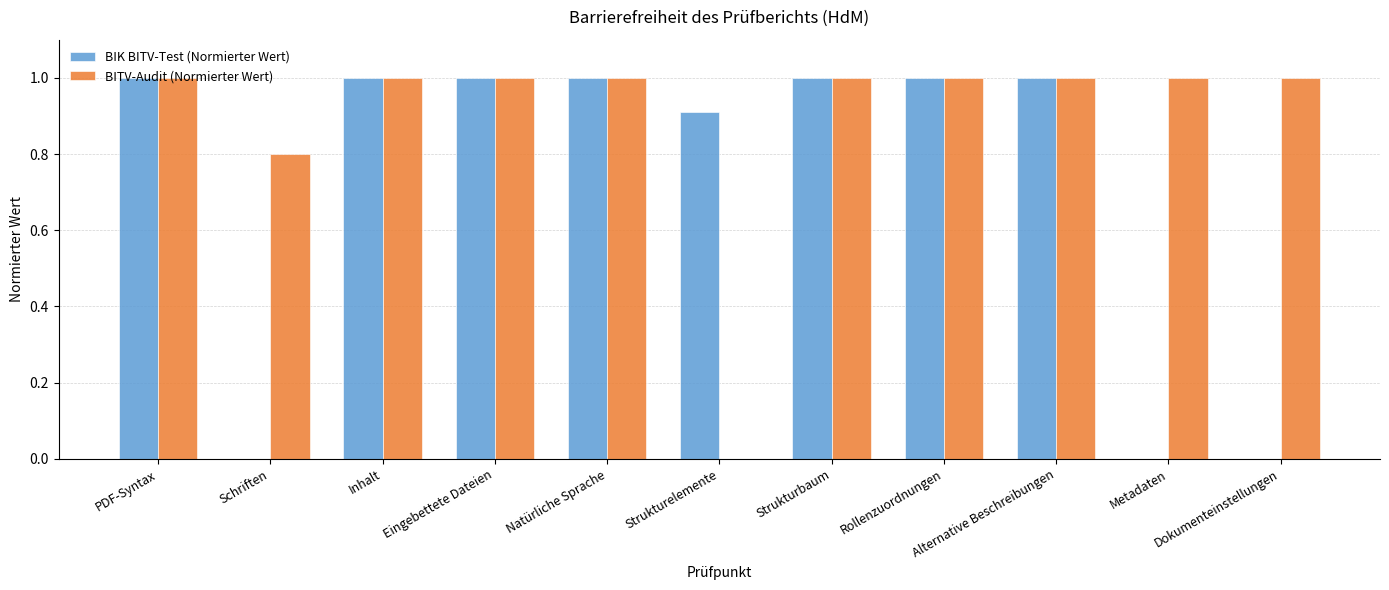

What is the sum of all BITV-Audit (Normierter Wert) values?

9.8